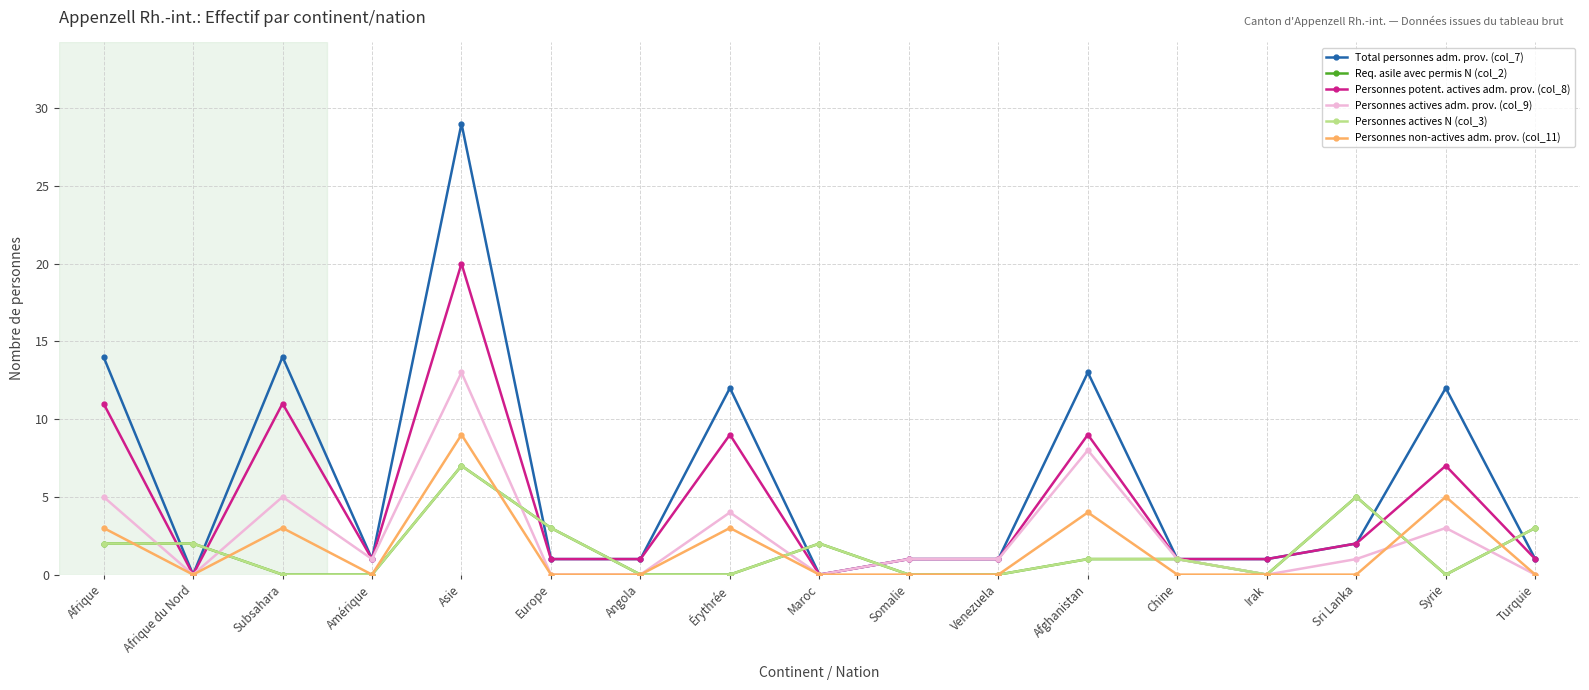

Which category has the highest value in the Req. asile avec permis N (col_2) series?

Asie